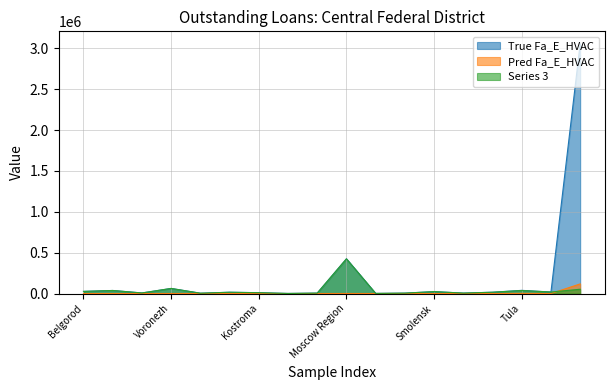

What position from the right is Belgorod?

18